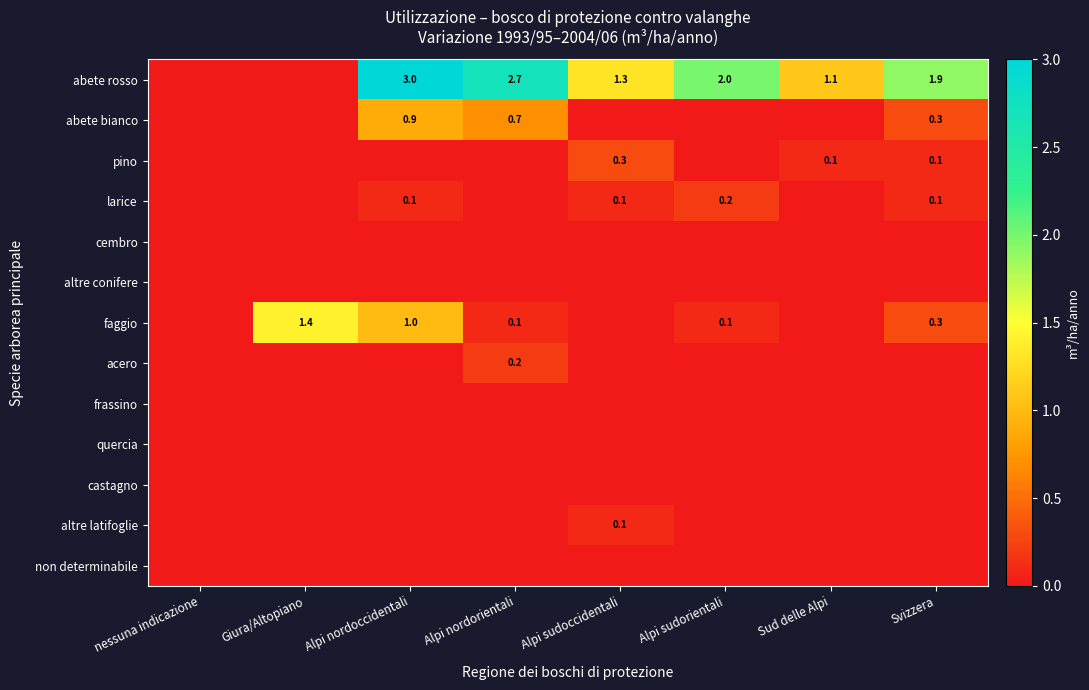

Which series changed the most between Giura/Altopiano and Svizzera?

abete rosso